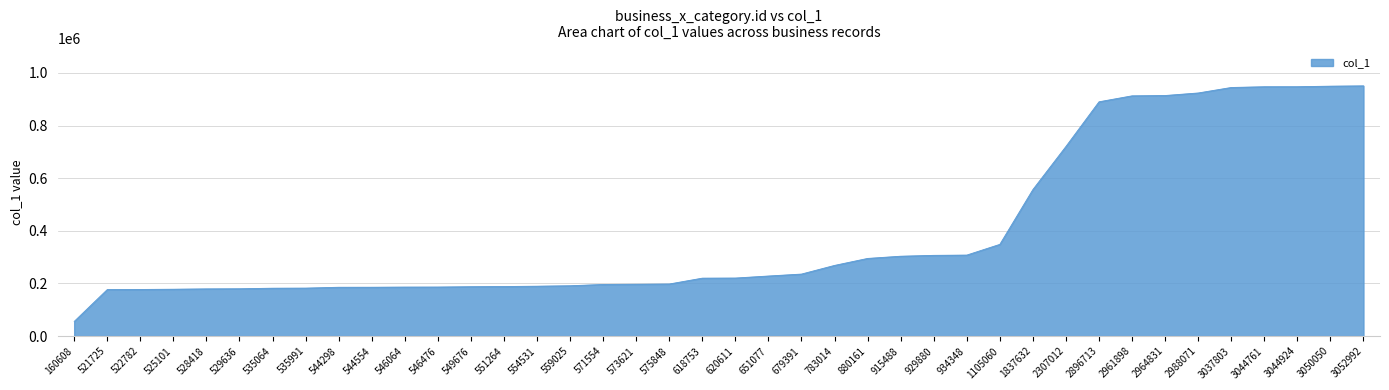

Is it true that the value at 575848 is 197847?

True